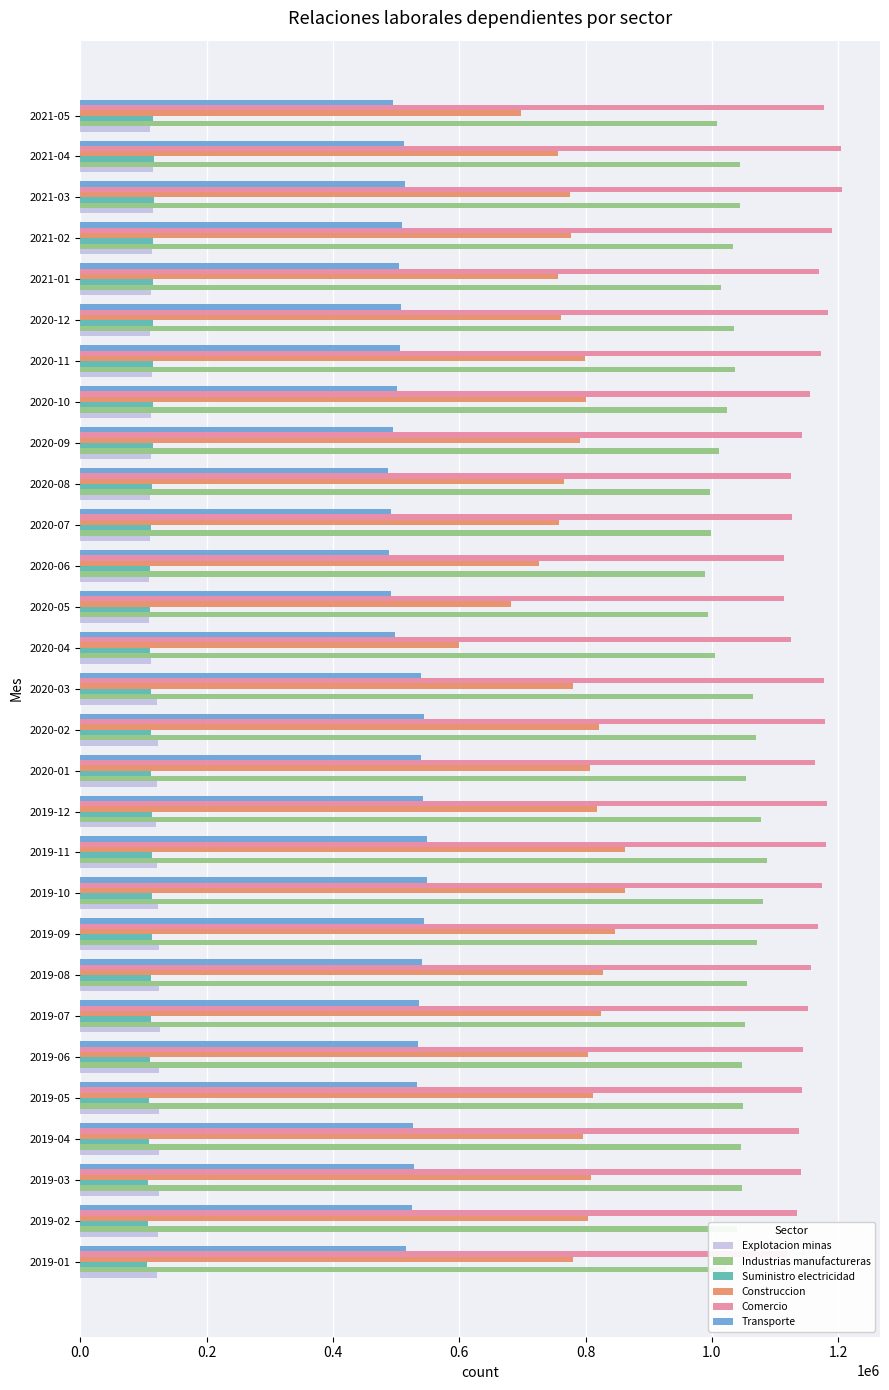

What is the average value of the Construccion series?

782903